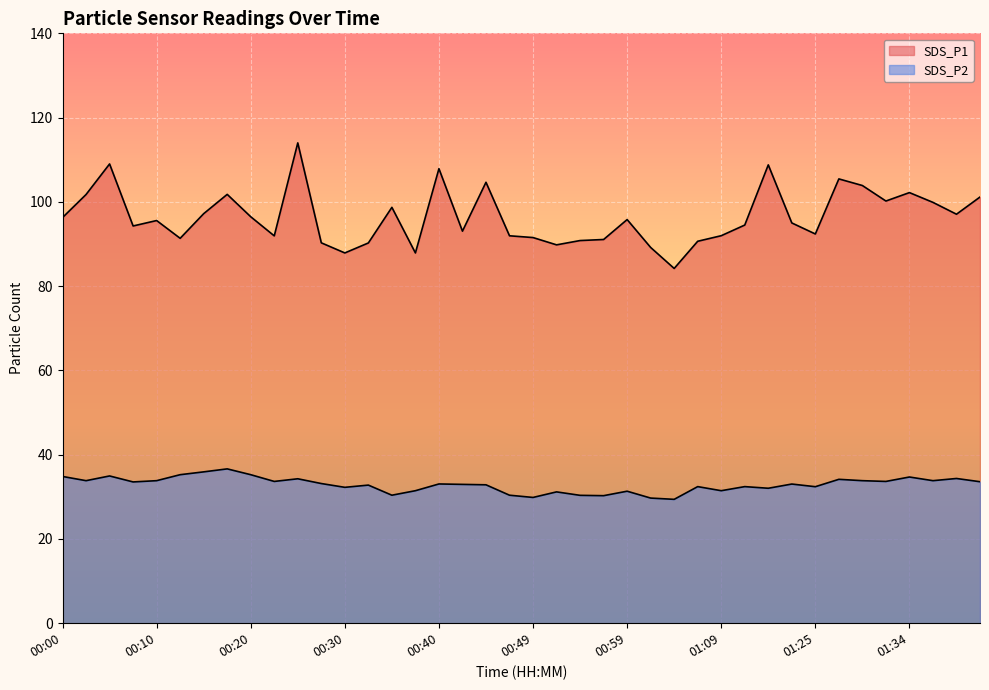

What are all the series names shown in the legend?

SDS_P1, SDS_P2